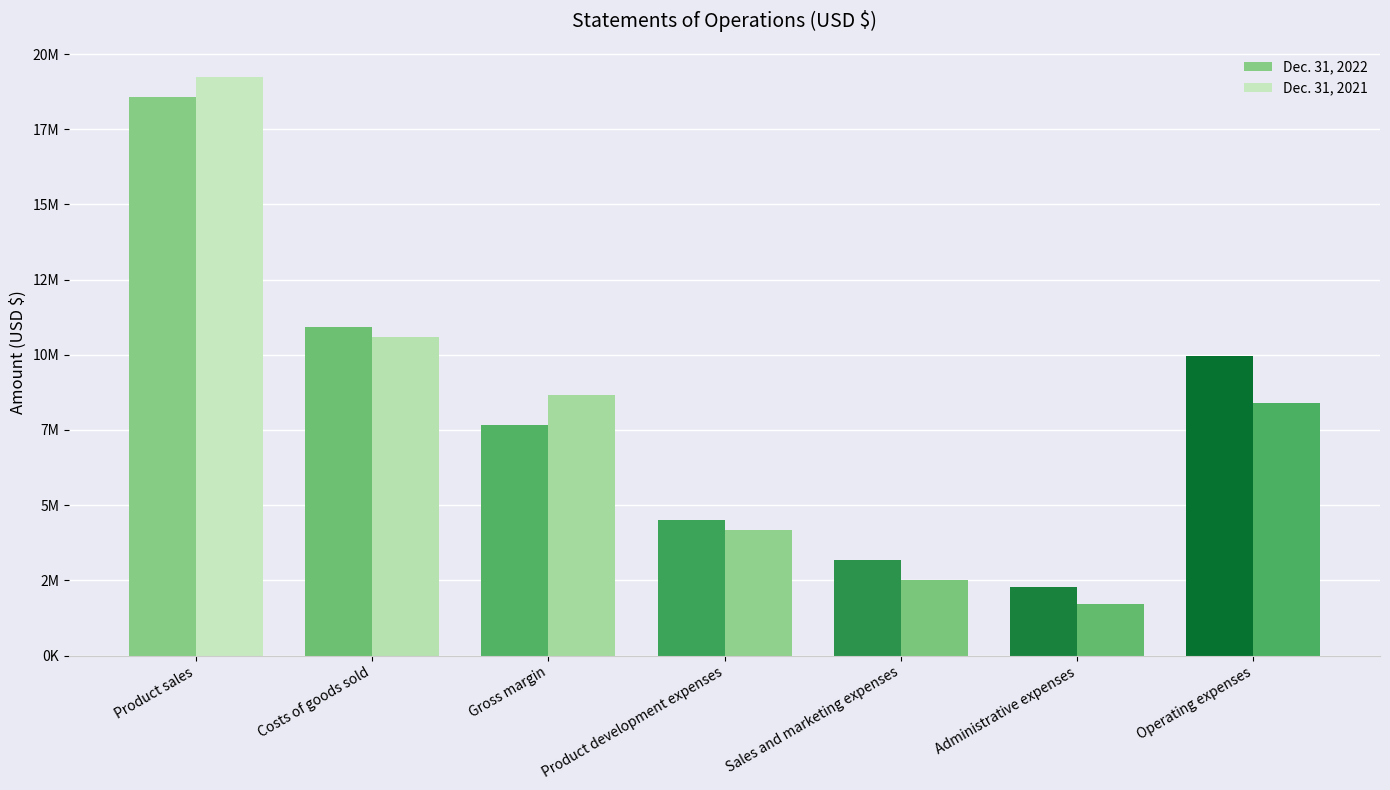

What are all the series names shown in the legend?

Dec. 31, 2022, Dec. 31, 2021